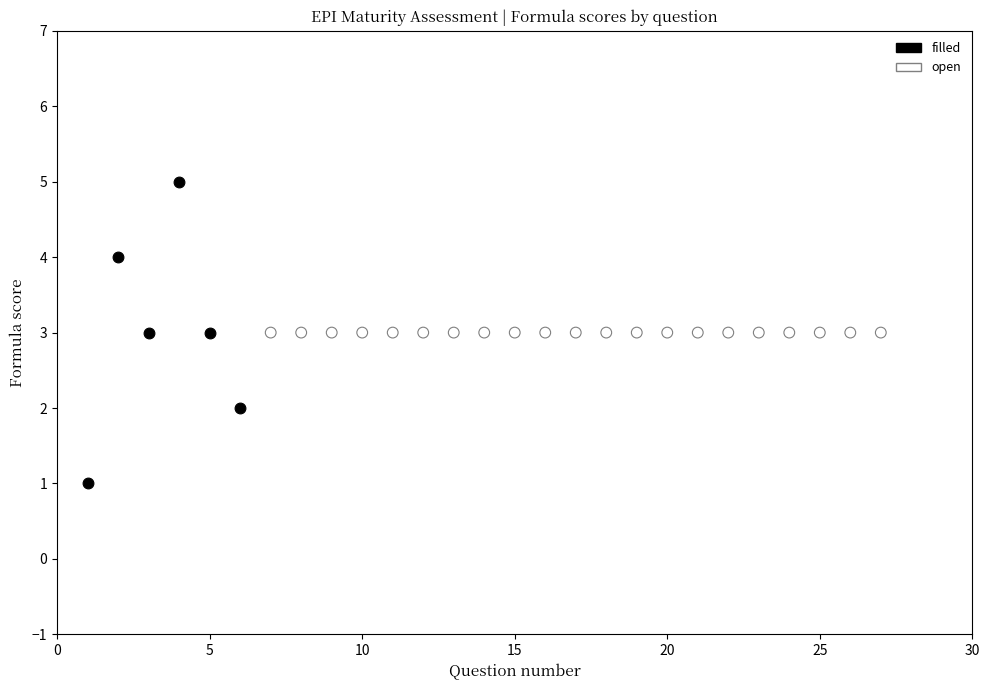

Which series reaches the minimum Y coordinate?

filled